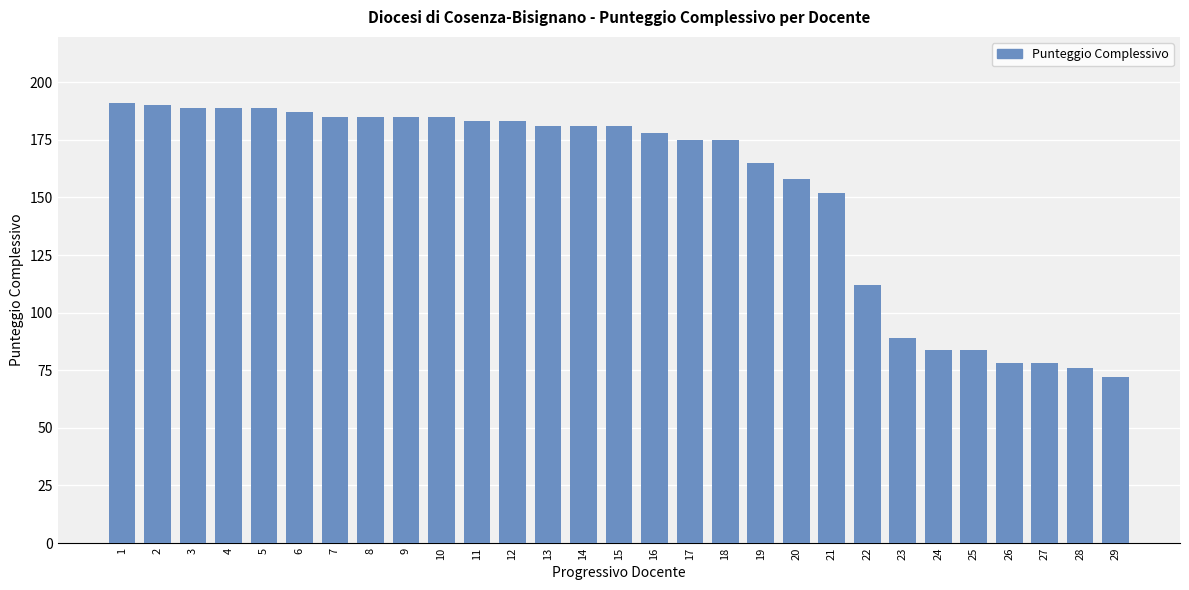

Which label corresponds to the smallest value in the chart?

29